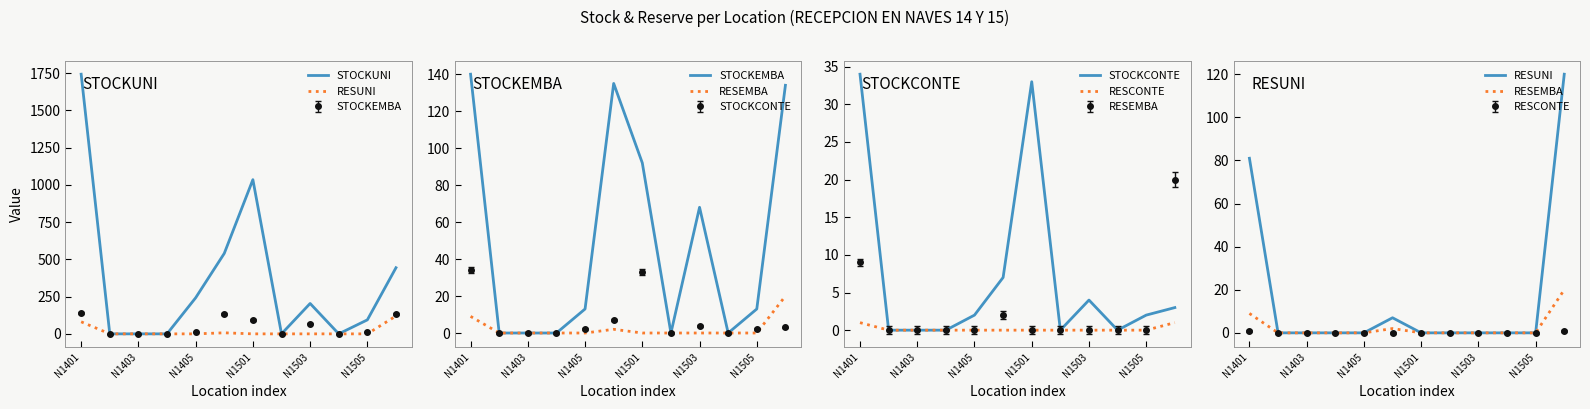

Where does the STOCKEMBA series first go above 13?

N1401